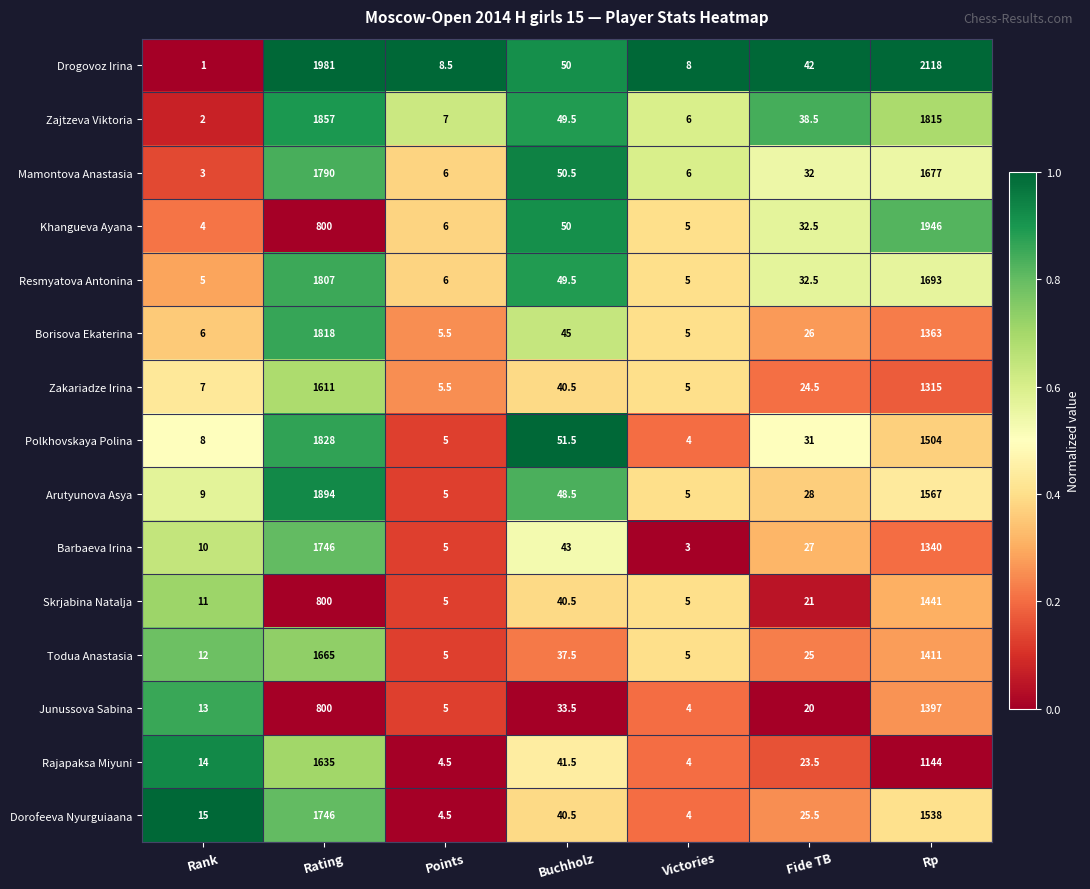

Which series has the largest range (max minus min)?

Drogovoz Irina